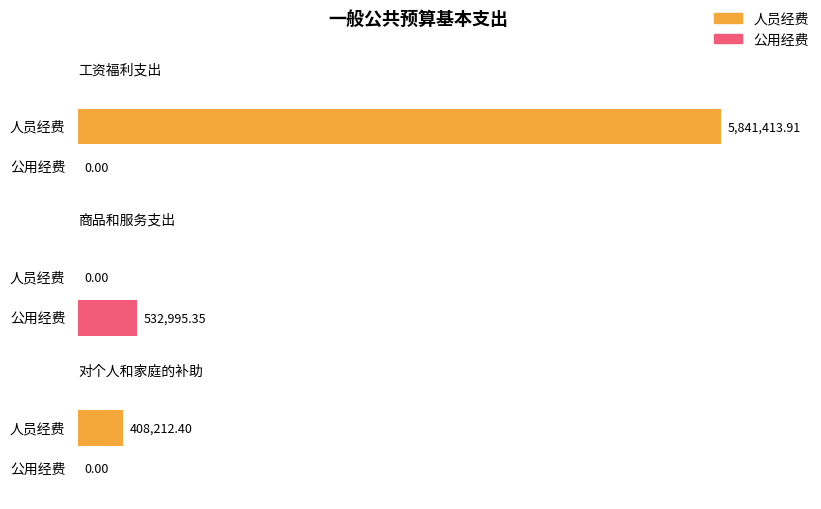

Which category has the highest value in the 公用经费 series?

商品和服务支出